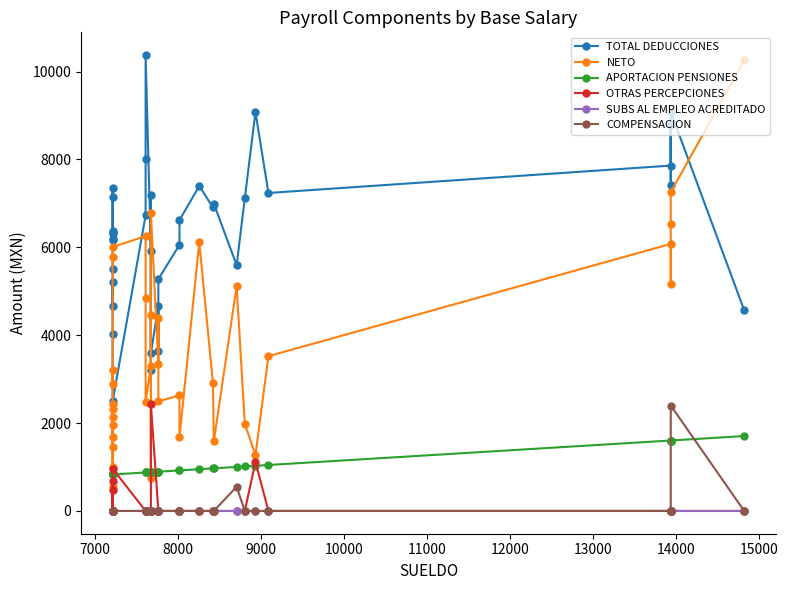

What is the total value across all series at 11000?

8447.5